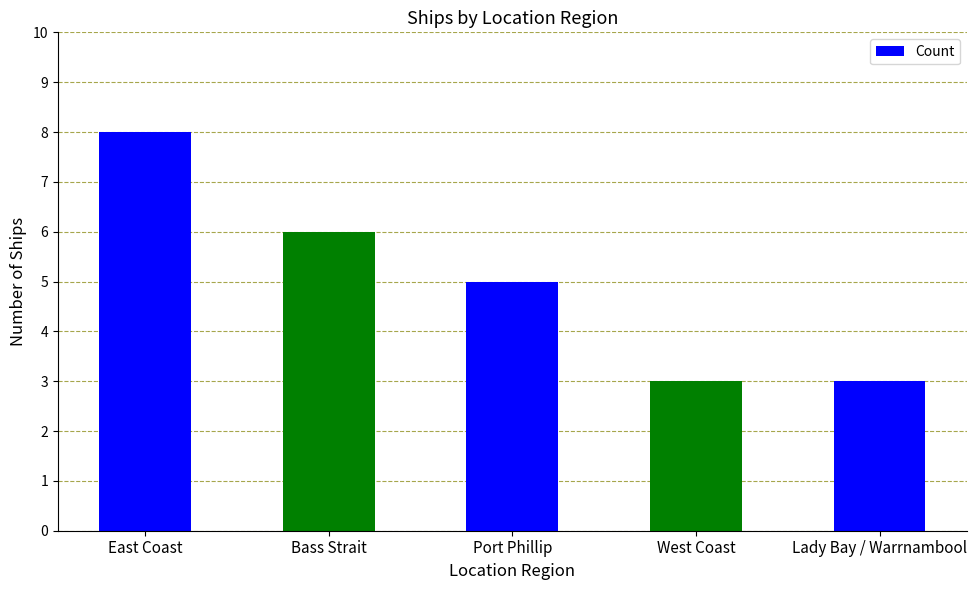

True or false: the data shows 5 at Port Phillip.

True